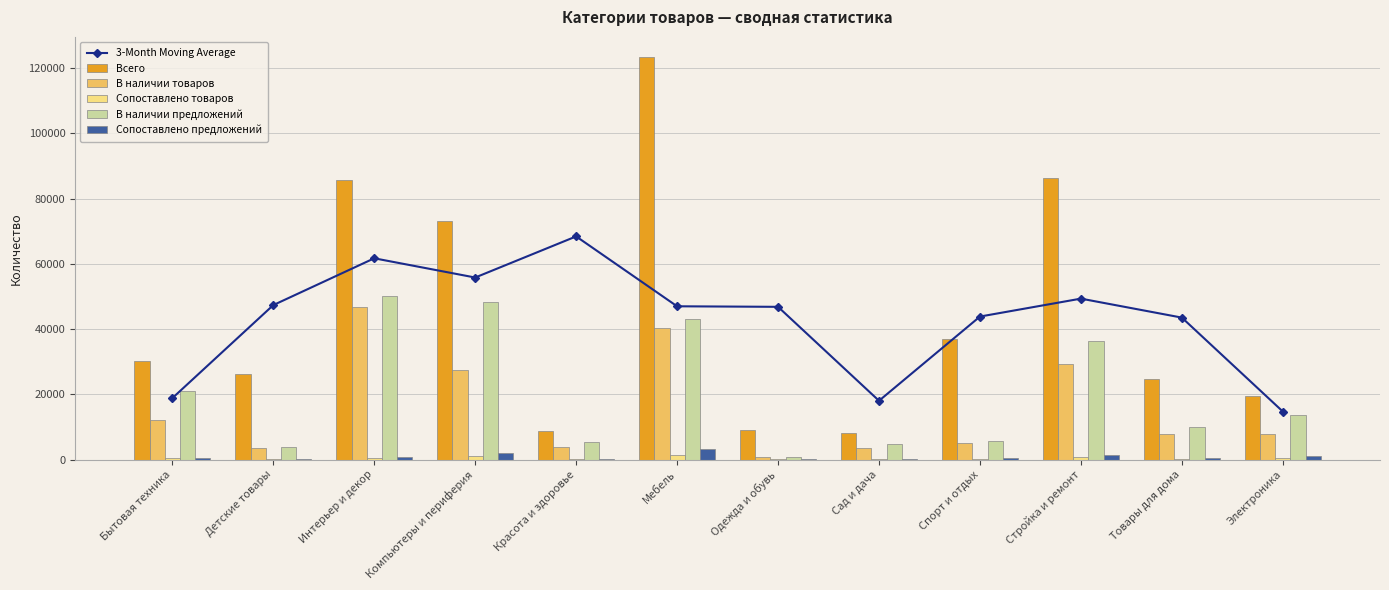

What is the maximum value for Всего?

123372